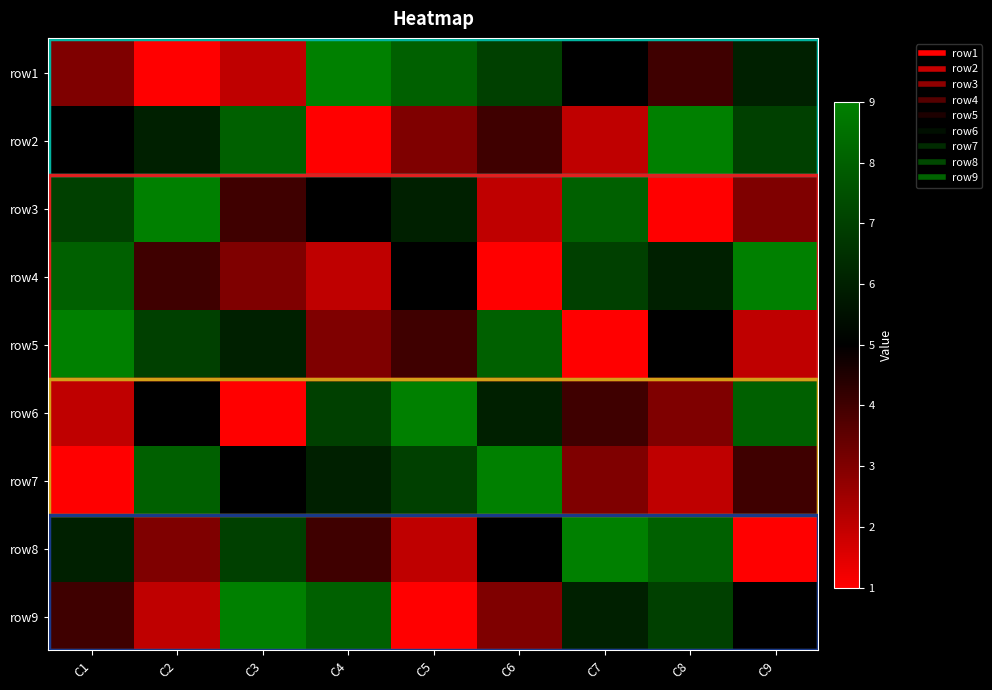

Between C3 and C6, which is larger?

C6